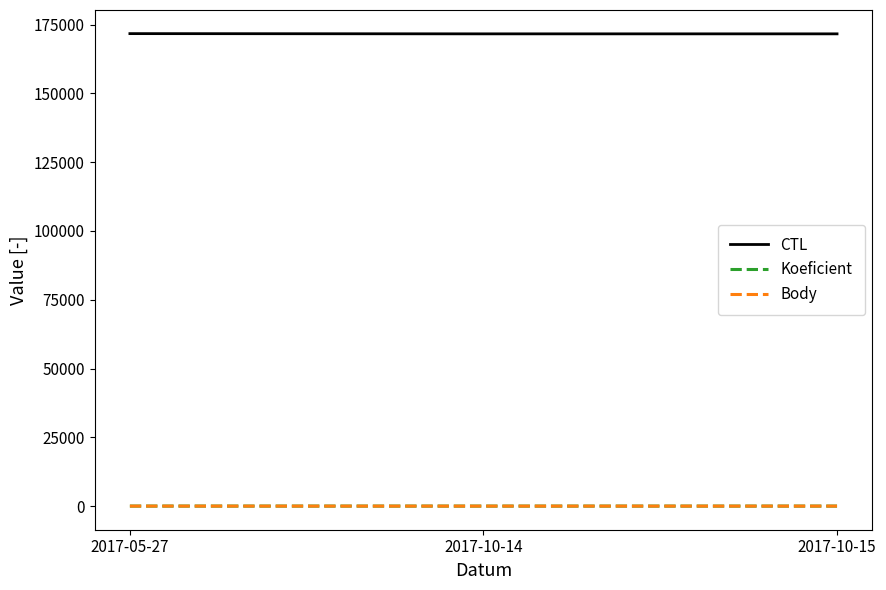

Reading left to right, transcribe all the data shown in this chart.

CTL: 171708	171624	171626
Koeficient: 7	2	2
Body: 7	2	2